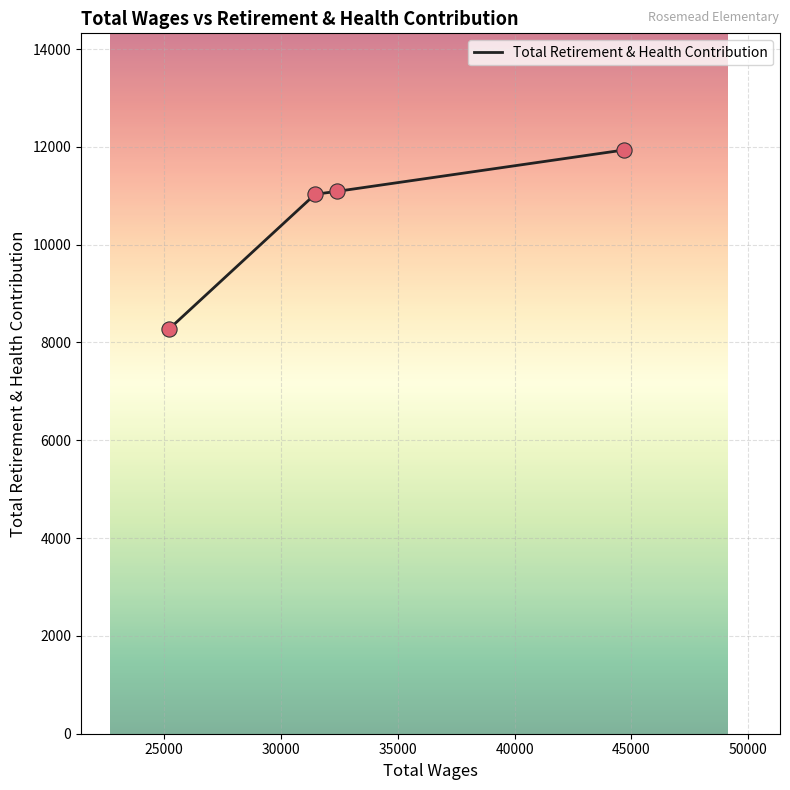

True or false: the data has more than 1 interior local peaks.

False